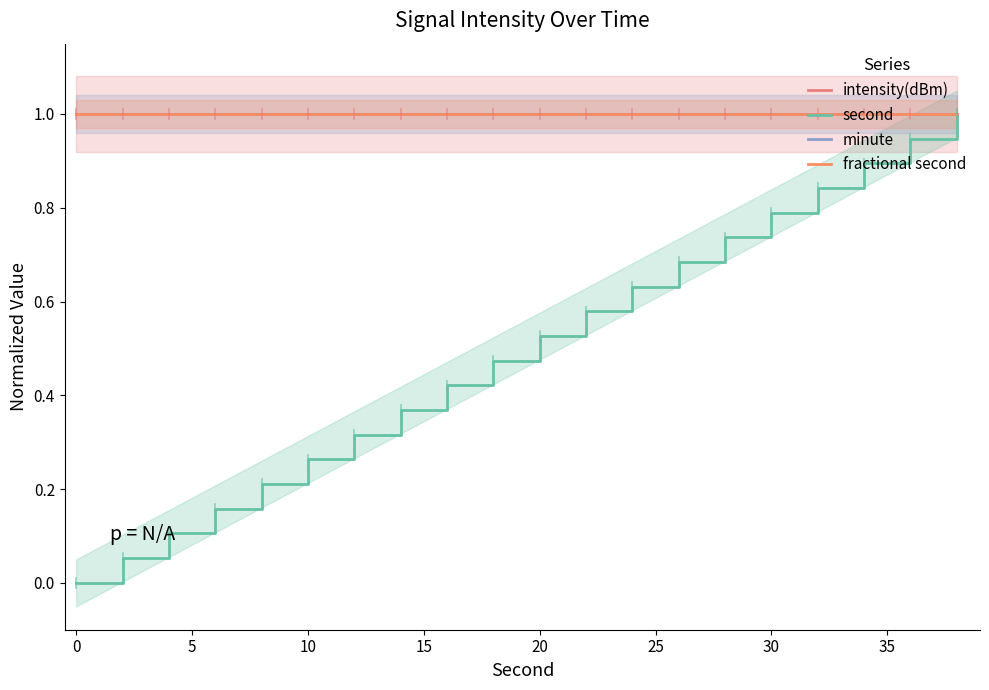

Count the number of categories in the chart.

20